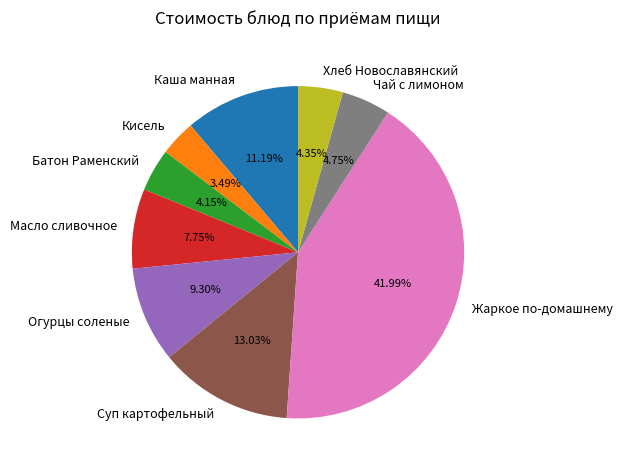

True or false: Хлеб Новославянский accounts for 4% of the total.

True